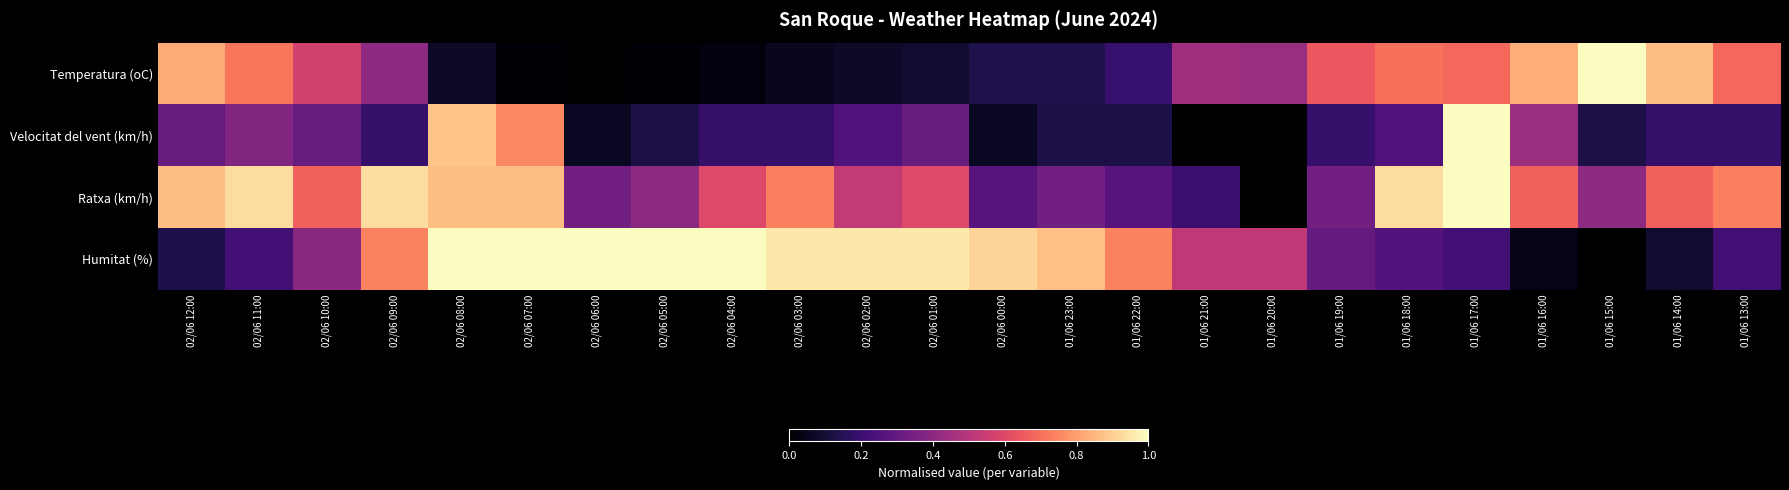

Reading left to right, extract all data points from this chart.

Temperatura (oC): 02/06 12:00=0.8	02/06 11:00=0.7	02/06 10:00=0.6	02/06 09:00=0.4	02/06 08:00=0.1	02/06 07:00=0.0	02/06 06:00=0.0	02/06 05:00=0.0	02/06 04:00=0.0	02/06 03:00=0.1	02/06 02:00=0.1	02/06 01:00=0.1	02/06 00:00=0.1	01/06 23:00=0.1	01/06 22:00=0.2	01/06 21:00=0.4	01/06 20:00=0.4	01/06 19:00=0.6	01/06 18:00=0.7	01/06 17:00=0.7	01/06 16:00=0.8	01/06 15:00=1.0	01/06 14:00=0.9	01/06 13:00=0.7
Velocitat del vent (km/h): 02/06 12:00=0.3	02/06 11:00=0.4	02/06 10:00=0.3	02/06 09:00=0.2	02/06 08:00=0.9	02/06 07:00=0.8	02/06 06:00=0.1	02/06 05:00=0.1	02/06 04:00=0.2	02/06 03:00=0.2	02/06 02:00=0.2	02/06 01:00=0.3	02/06 00:00=0.1	01/06 23:00=0.1	01/06 22:00=0.1	01/06 21:00=0.0	01/06 20:00=0.0	01/06 19:00=0.2	01/06 18:00=0.2	01/06 17:00=1.0	01/06 16:00=0.4	01/06 15:00=0.1	01/06 14:00=0.2	01/06 13:00=0.2
Ratxa (km/h): 02/06 12:00=0.9	02/06 11:00=0.9	02/06 10:00=0.7	02/06 09:00=0.9	02/06 08:00=0.9	02/06 07:00=0.9	02/06 06:00=0.3	02/06 05:00=0.4	02/06 04:00=0.6	02/06 03:00=0.7	02/06 02:00=0.5	02/06 01:00=0.6	02/06 00:00=0.3	01/06 23:00=0.3	01/06 22:00=0.3	01/06 21:00=0.2	01/06 20:00=0.0	01/06 19:00=0.3	01/06 18:00=0.9	01/06 17:00=1.0	01/06 16:00=0.7	01/06 15:00=0.4	01/06 14:00=0.7	01/06 13:00=0.7
Humitat (%): 02/06 12:00=0.1	02/06 11:00=0.2	02/06 10:00=0.4	02/06 09:00=0.7	02/06 08:00=1.0	02/06 07:00=1.0	02/06 06:00=1.0	02/06 05:00=1.0	02/06 04:00=1.0	02/06 03:00=1.0	02/06 02:00=1.0	02/06 01:00=1.0	02/06 00:00=0.9	01/06 23:00=0.9	01/06 22:00=0.7	01/06 21:00=0.5	01/06 20:00=0.5	01/06 19:00=0.3	01/06 18:00=0.3	01/06 17:00=0.2	01/06 16:00=0.0	01/06 15:00=0.0	01/06 14:00=0.1	01/06 13:00=0.2